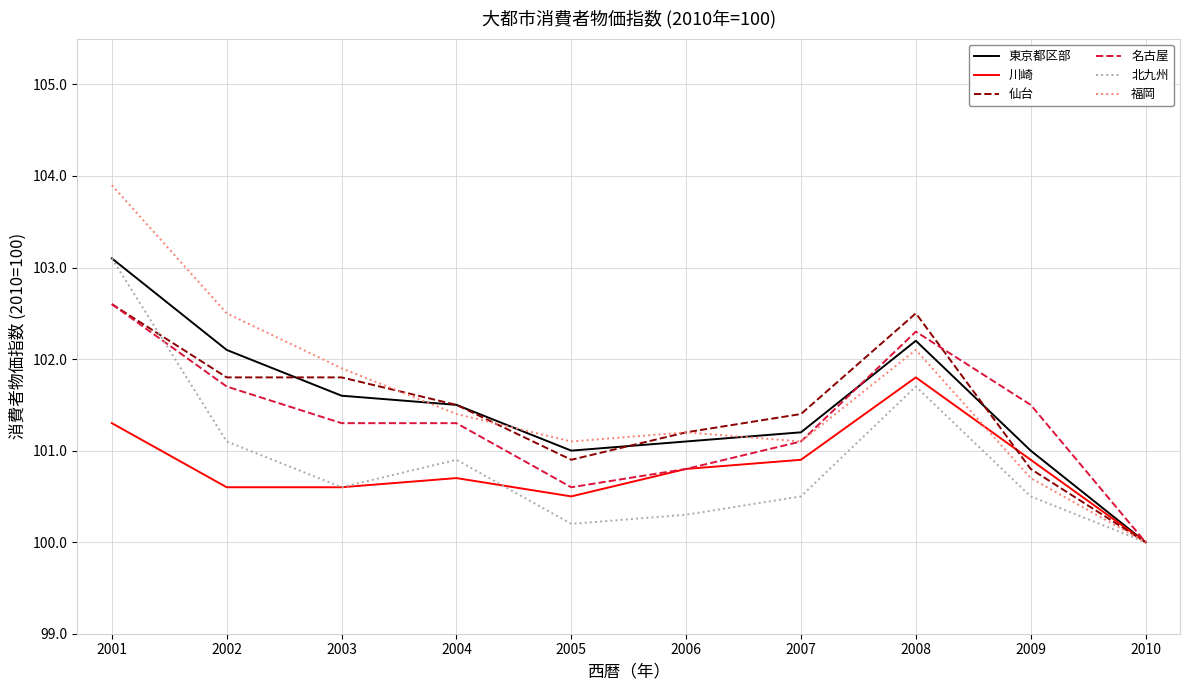

How many values in the 北九州 series exceed 100?

9